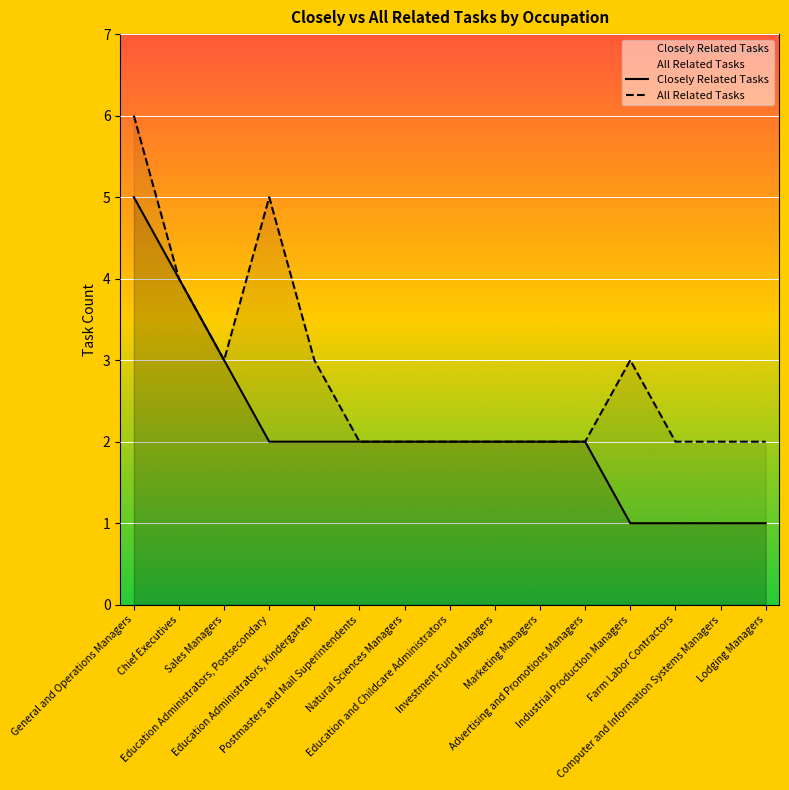

Reading left to right, transcribe all the data shown in this chart.

Closely Related Tasks: 5	4	3	2	2	2	2	2	2	2	2	1	1	1	1
All Related Tasks: 6	4	3	5	3	2	2	2	2	2	2	3	2	2	2